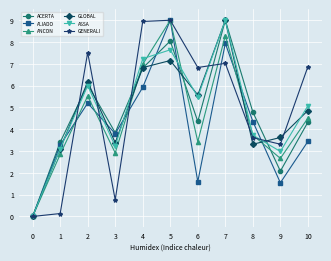

What are all the series names shown in the legend?

ACERTA, ALIADO, ANCON, GLOBAL, ASSA, GENERALI